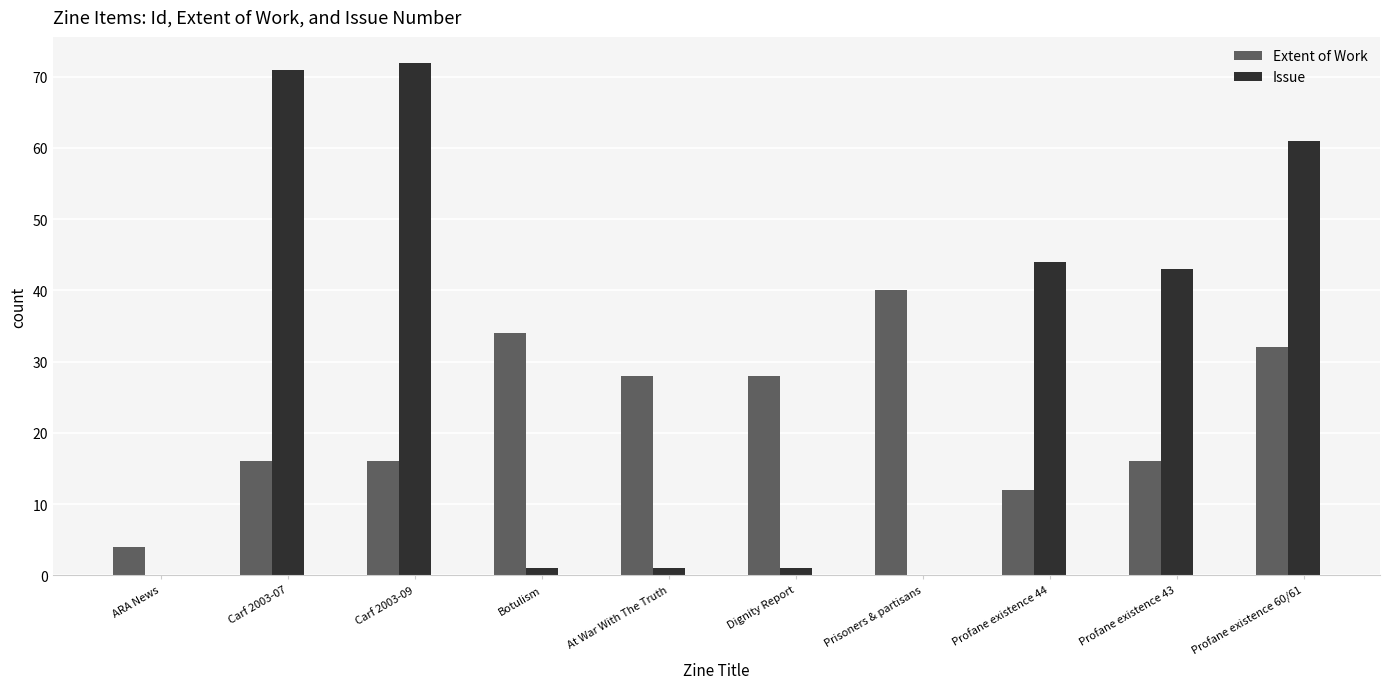

How many data points does each series have?

10